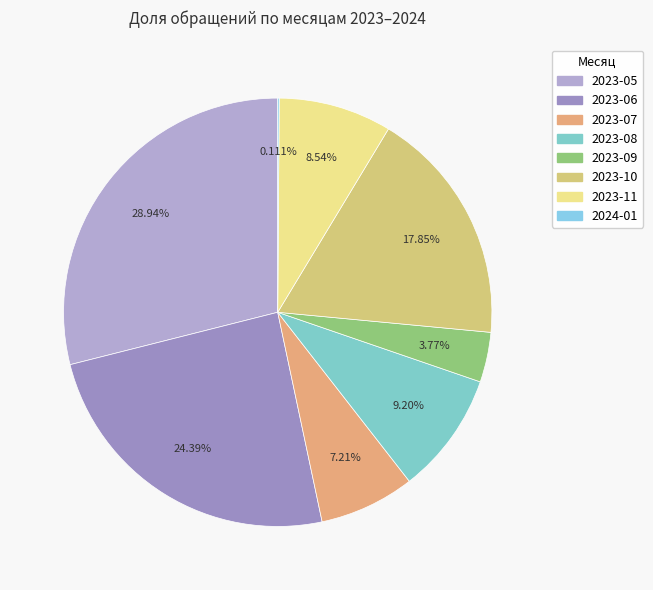

What is the smallest slice in the pie chart?

2024-01